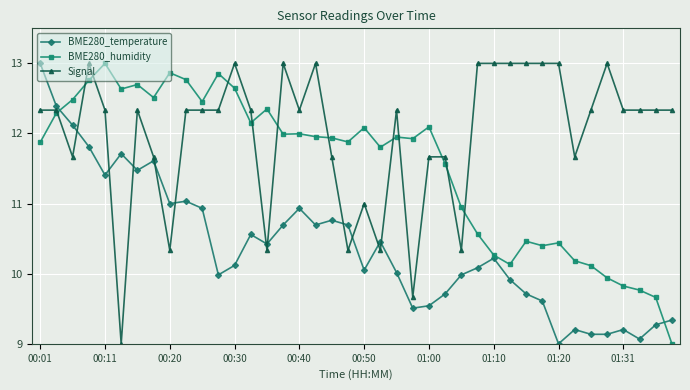

After their last crossing, which series has the higher values: BME280_humidity or BME280_temperature?

BME280_temperature